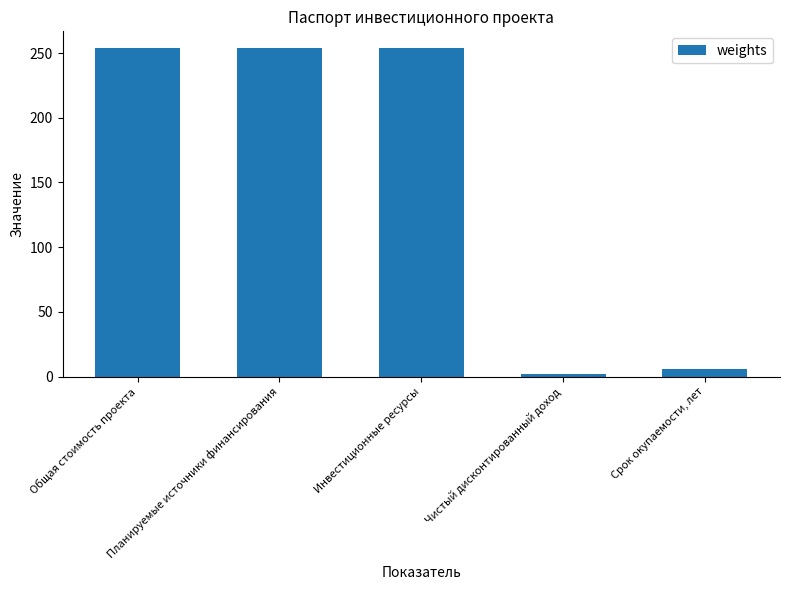

What is the difference between the values at Чистый дисконтированный доход and Срок окупаемости, лет?

3.8